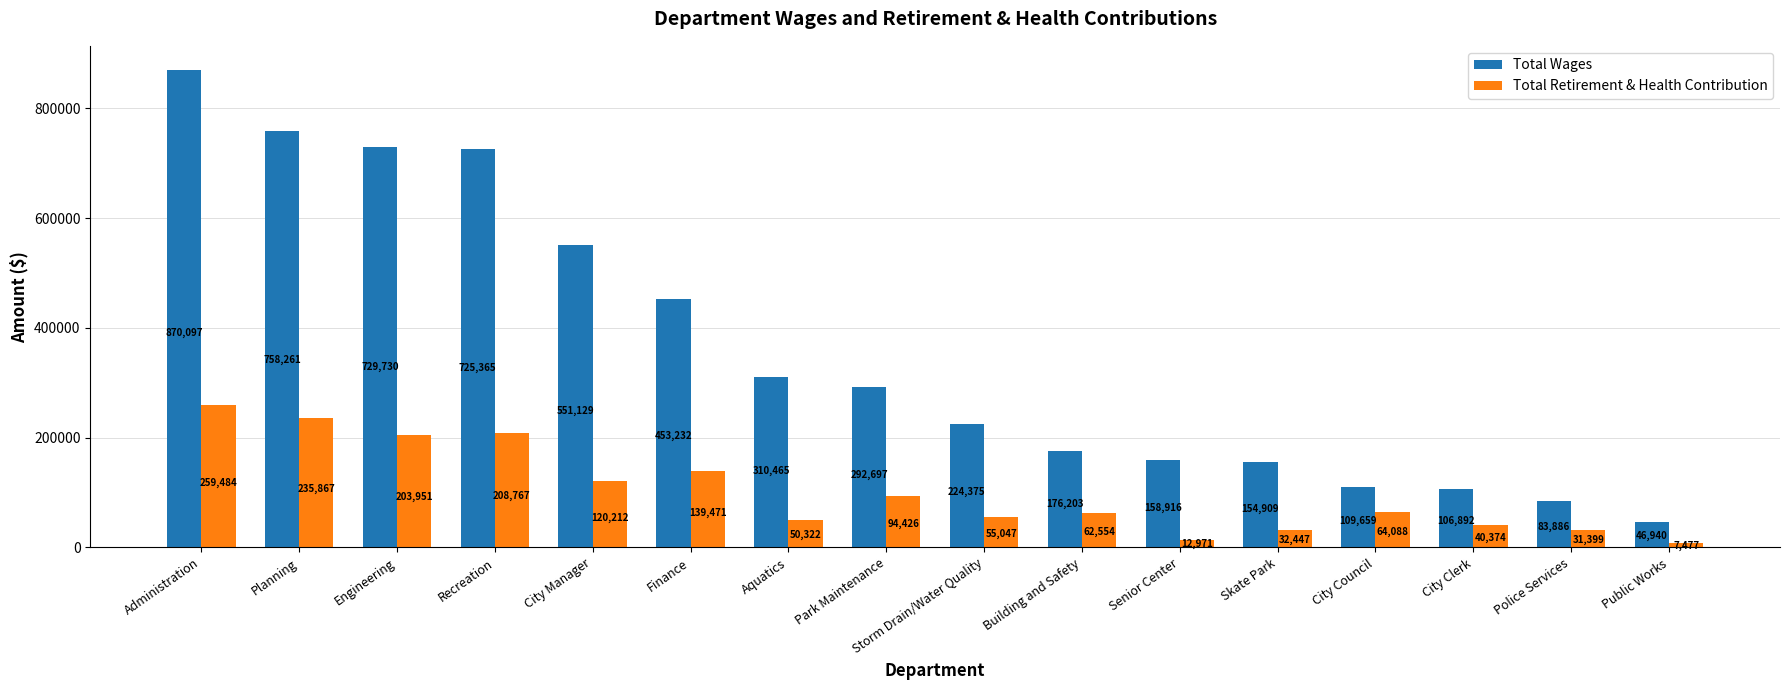

At which label is Total Wages closest to 458518?

Finance